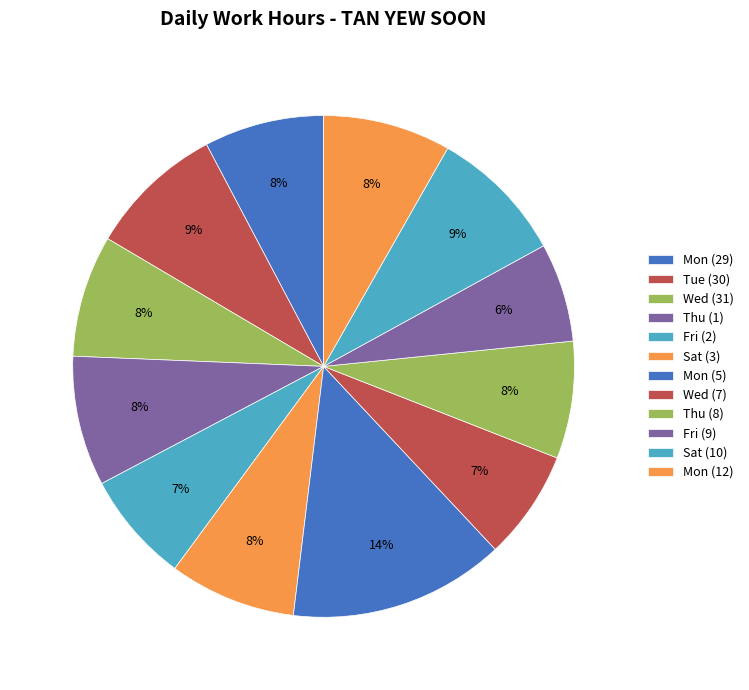

Count the number of slices in the pie.

12